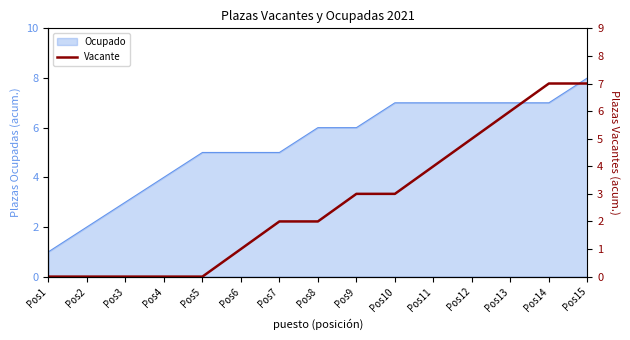

True or false: the data has more than 1 interior local peaks.

False